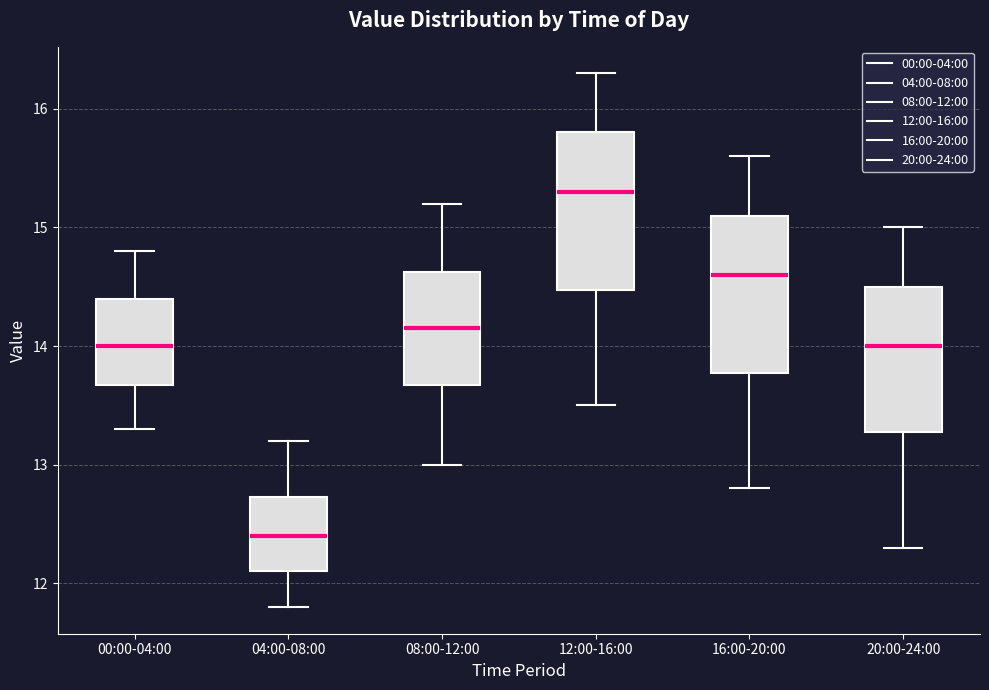

Reading left to right, transcribe this box plot: for each box, give where its median line is, the range the box spans, and where its two whiskers end, as read against the y-axis. The values are not printed on the chart, so give them approximately, as read against the axis.

00:00-04:00: median 14.0, box 13.7 to 14.4, whiskers 13.3 to 14.8
04:00-08:00: median 12.4, box 12.1 to 12.7, whiskers 11.8 to 13.2
08:00-12:00: median 14.2, box 13.7 to 14.6, whiskers 13.0 to 15.2
12:00-16:00: median 15.3, box 14.5 to 15.8, whiskers 13.5 to 16.3
16:00-20:00: median 14.6, box 13.8 to 15.1, whiskers 12.8 to 15.6
20:00-24:00: median 14.0, box 13.3 to 14.5, whiskers 12.3 to 15.0